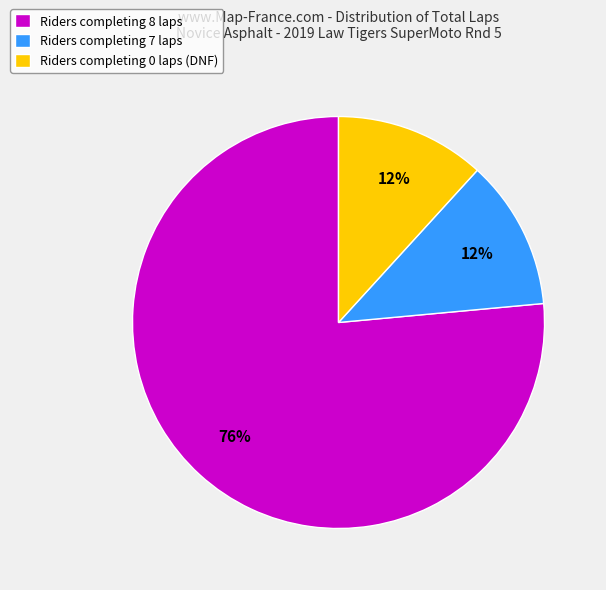

Which has a higher value, Riders completing 7 laps or Riders completing 8 laps?

Riders completing 8 laps